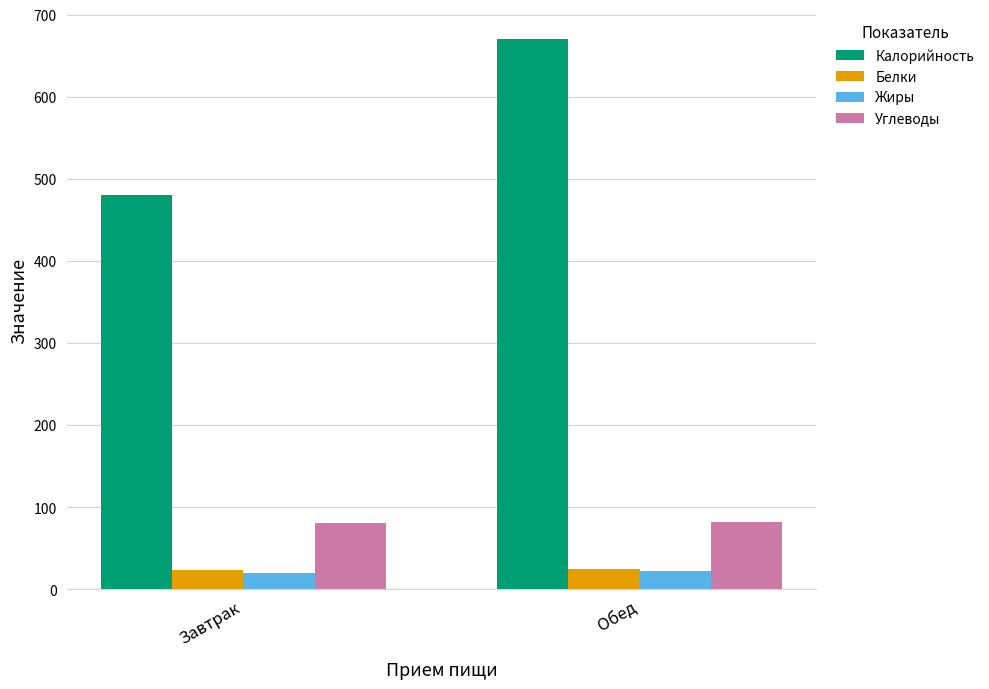

How many values in the Жиры series are below 22?

1